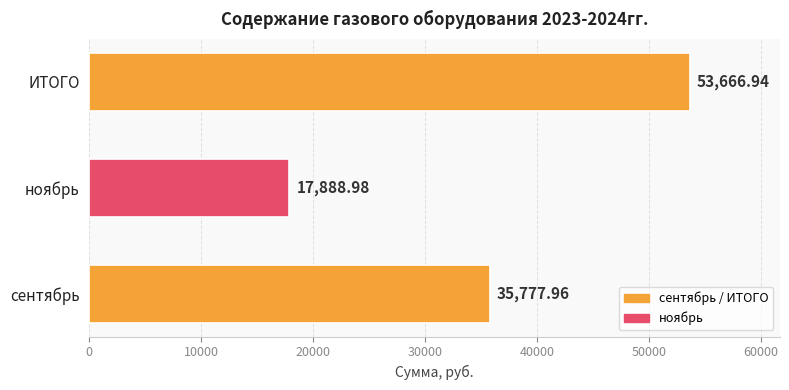

Which label corresponds to the smallest value in the chart?

ноябрь